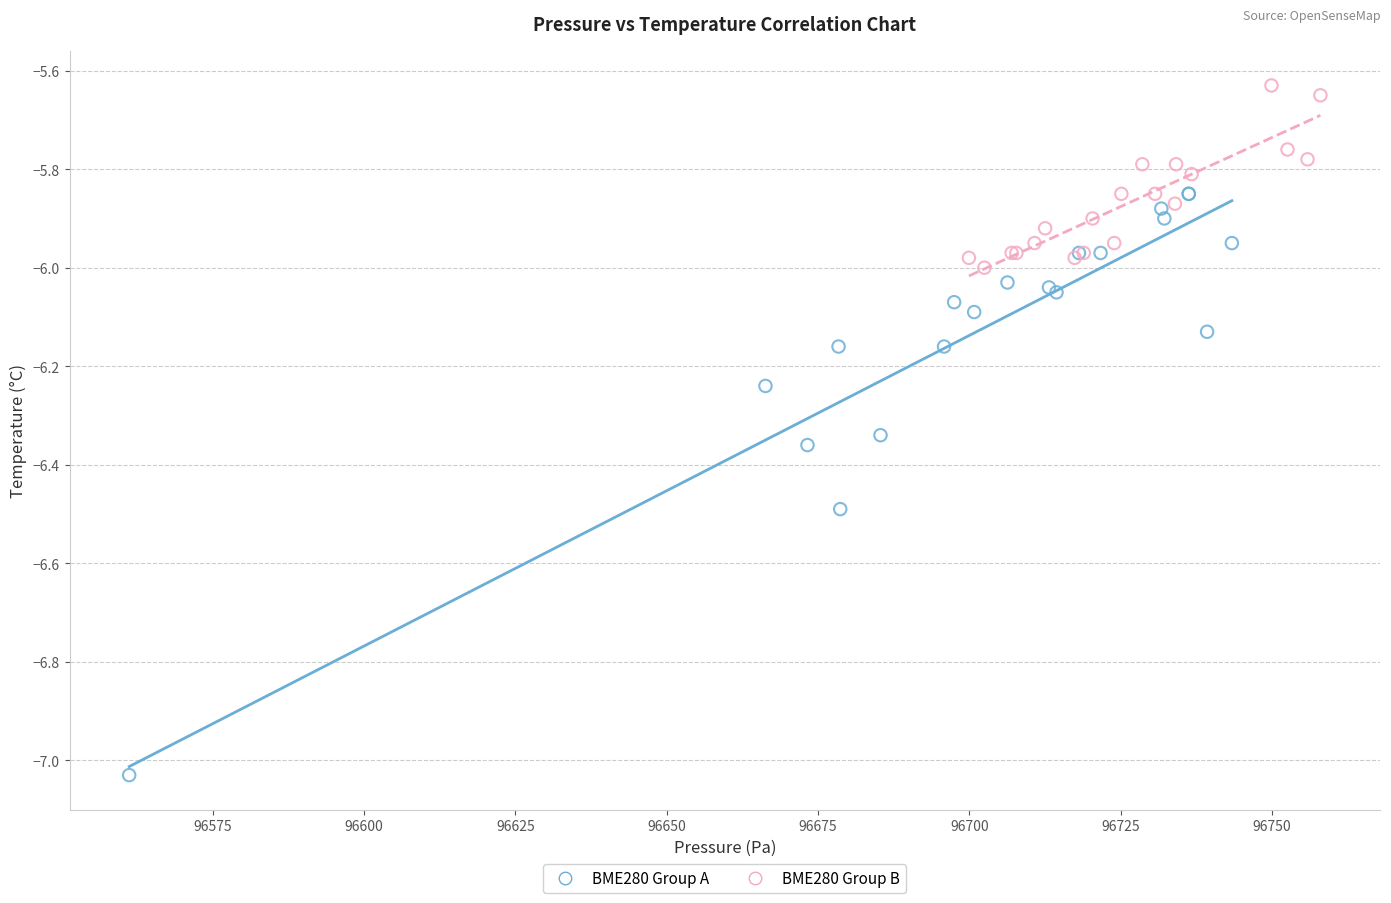

What are all the series names shown in the legend?

BME280 Group A, BME280 Group B